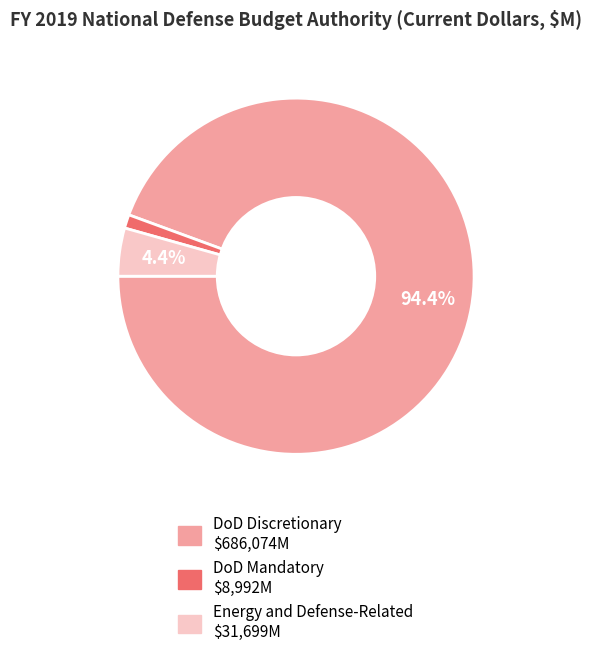

To the nearest percent, what is the difference between the largest and smallest slice percentages?

93%